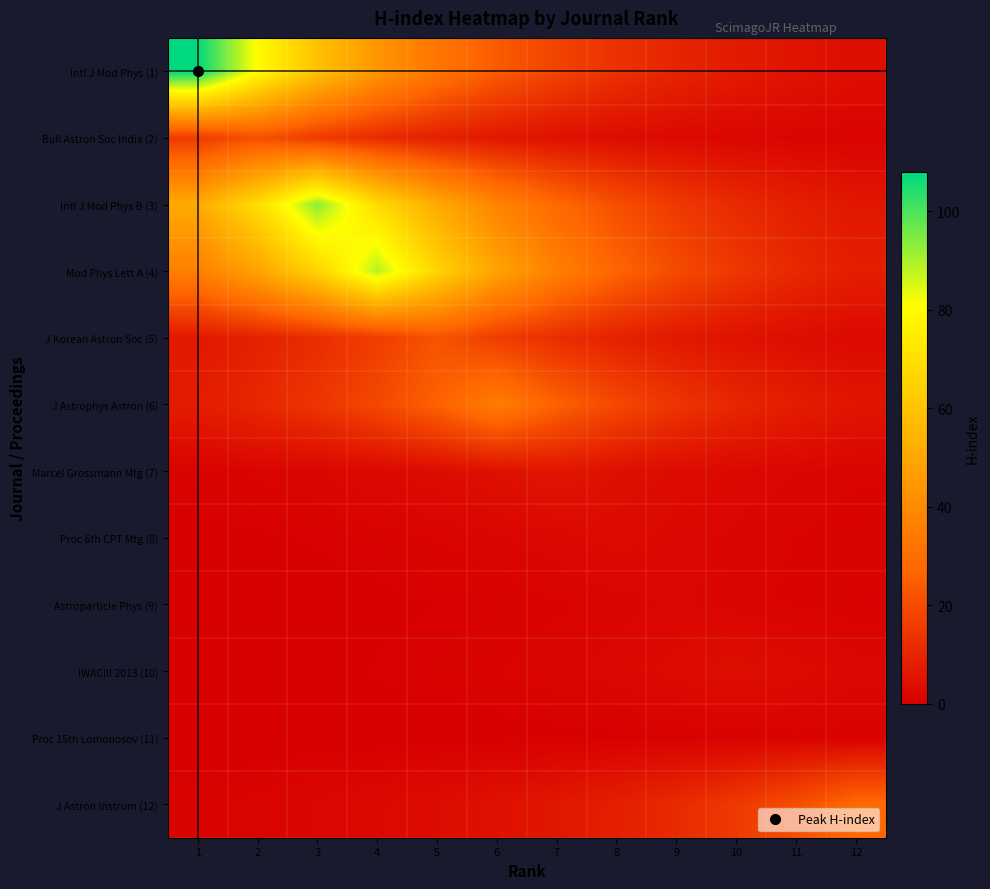

Reading left to right, extract all data points from this chart.

Intl J Mod Phys (1): 1=108.0	2=80.0	3=59.3	4=43.9	5=32.5	6=24.1	7=17.9	8=13.2	9=9.8	10=7.3	11=5.4	12=4.0
Bull Astron Soc India (2): 1=15.6	2=21.0	3=15.6	4=11.5	5=8.5	6=6.3	7=4.7	8=3.5	9=2.6	10=1.9	11=1.4	12=1.0
Intl J Mod Phys B (3): 1=51.0	2=68.9	3=93.0	4=68.9	5=51.0	6=37.8	7=28.0	8=20.8	9=15.4	10=11.4	11=8.4	12=6.3
Mod Phys Lett A (4): 1=36.2	2=48.8	3=65.9	4=89.0	5=65.9	6=48.8	7=36.2	8=26.8	9=19.9	10=14.7	11=10.9	12=8.1
J Korean Astron Soc (5): 1=6.6	2=8.9	3=12.1	4=16.3	5=22.0	6=16.3	7=12.1	8=8.9	9=6.6	10=4.9	11=3.6	12=2.7
J Astrophys Astron (6): 1=7.8	2=10.5	3=14.2	4=19.2	5=25.9	6=35.0	7=25.9	8=19.2	9=14.2	10=10.5	11=7.8	12=5.8
Marcel Grossmann Mtg (7): 1=1.0	2=1.3	3=1.8	4=2.4	5=3.3	6=4.4	7=6.0	8=4.4	9=3.3	10=2.4	11=1.8	12=1.3
Proc 6th CPT Mtg (8): 1=0.4	2=0.5	3=0.7	4=0.9	5=1.2	6=1.6	7=2.2	8=3.0	9=2.2	10=1.6	11=1.2	12=0.9
Astroparticle Phys (9): 1=0.2	2=0.2	3=0.3	4=0.4	5=0.6	6=0.8	7=1.1	8=1.5	9=2.0	10=1.5	11=1.1	12=0.8
IWACIII 2013 (10): 1=0.3	2=0.4	3=0.5	4=0.7	5=0.9	6=1.2	7=1.6	8=2.2	9=3.0	10=4.0	11=3.0	12=2.2
Proc 15th Lomonosov (11): 1=0.0	2=0.1	3=0.1	4=0.1	5=0.2	6=0.2	7=0.3	8=0.4	9=0.5	10=0.7	11=1.0	12=0.7
J Astron Instrum (12): 1=1.0	2=1.4	3=1.9	4=2.5	5=3.4	6=4.6	7=6.2	8=8.4	9=11.4	10=15.4	11=20.7	12=28.0